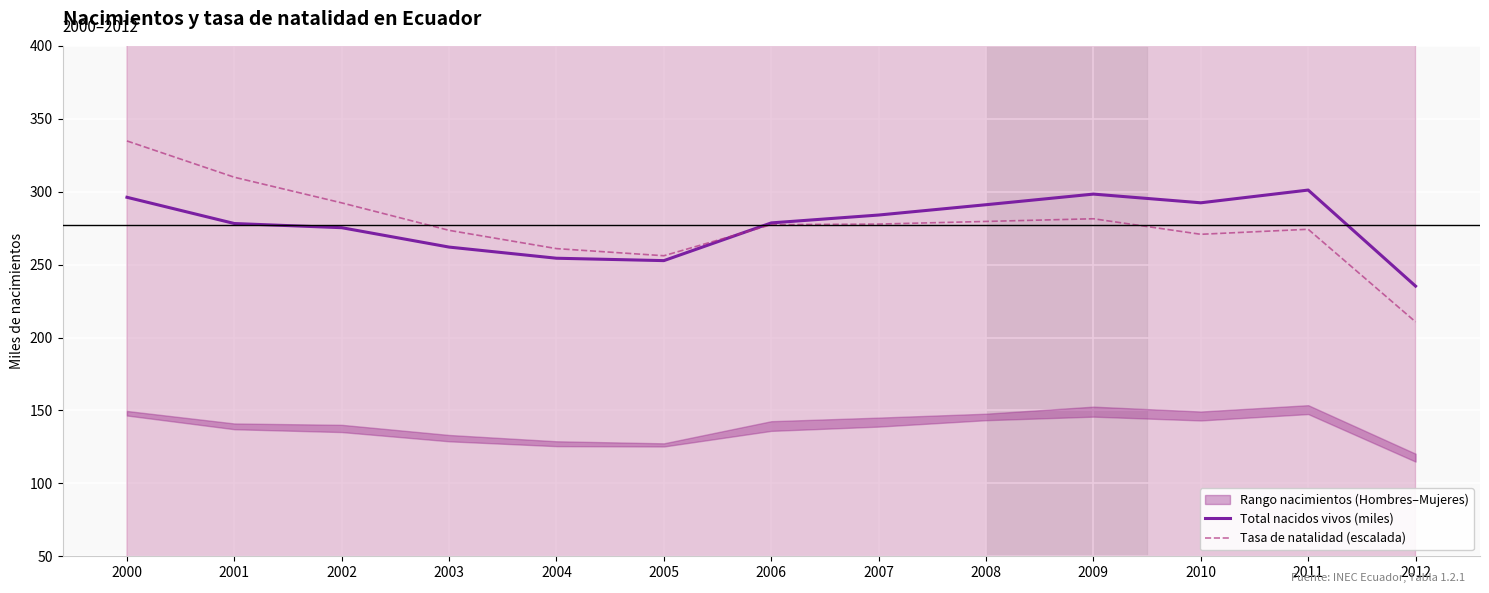

What is the maximum value for Tasa de natalidad (escalada)?

334.8